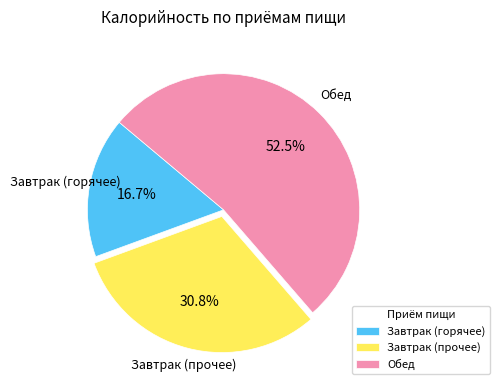

Between Завтрак (горячее) and Обед, which is larger?

Обед